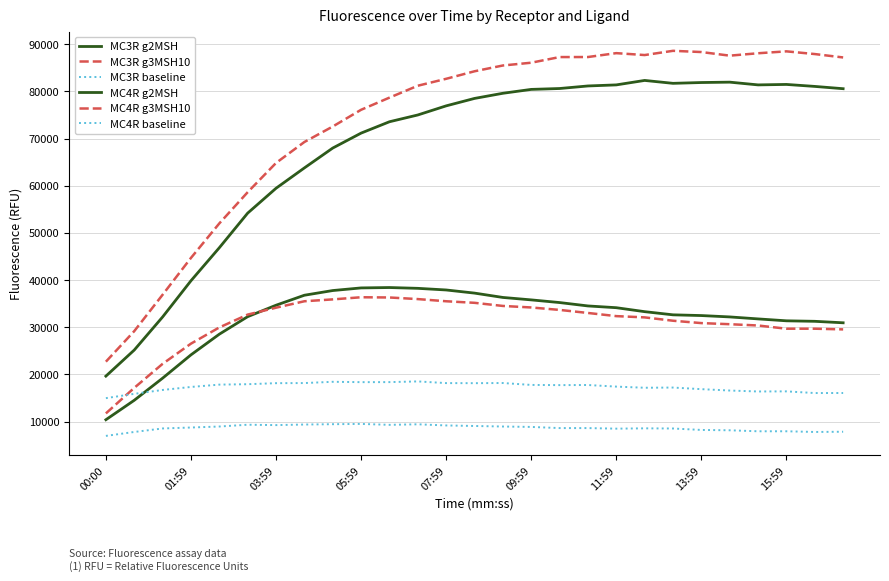

Which category has the highest value across all series?

20